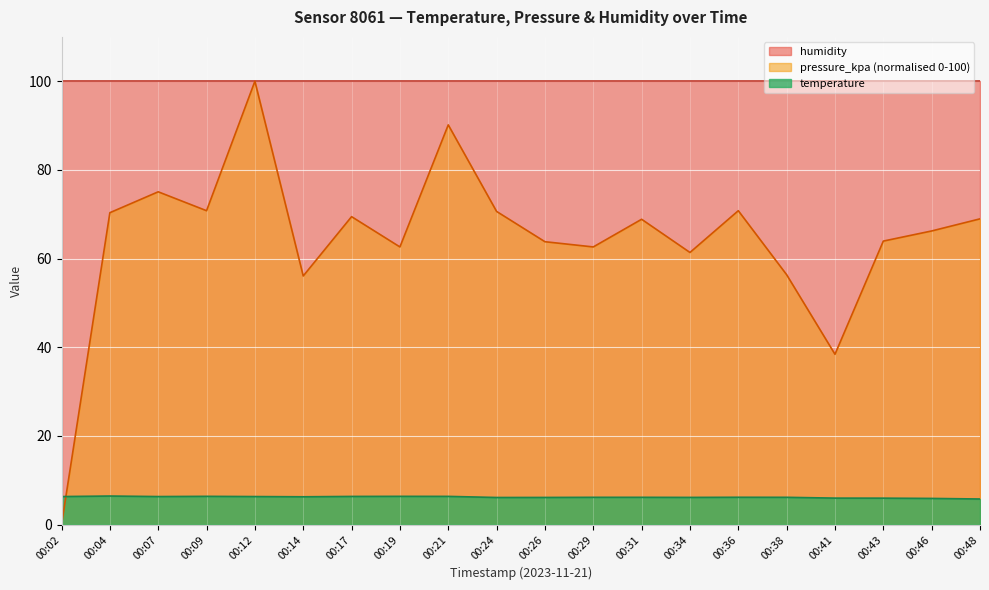

Rank the categories by pressure_kpa value from lowest to highest.

00:02, 00:41, 00:14, 00:38, 00:34, 00:19, 00:29, 00:26, 00:43, 00:46, 00:31, 00:48, 00:17, 00:04, 00:24, 00:09, 00:36, 00:07, 00:21, 00:12